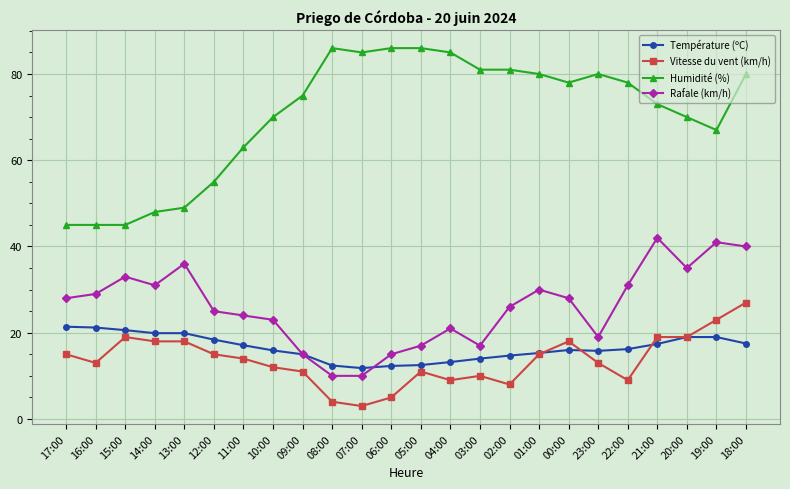

What is the label of the 18th point from the right?

11:00